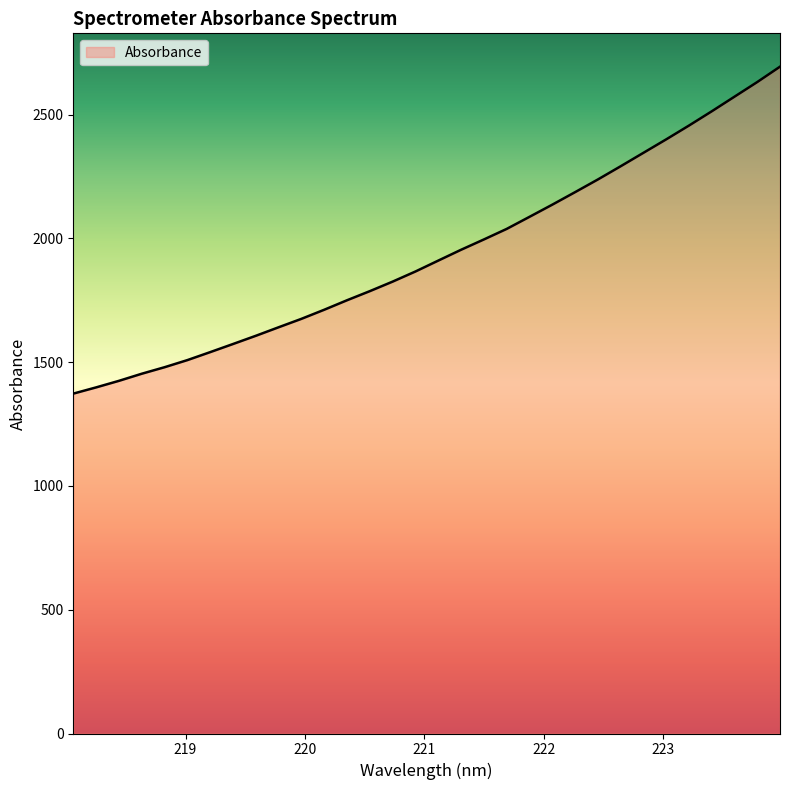

What is the maximum value shown in the chart?

2693.3